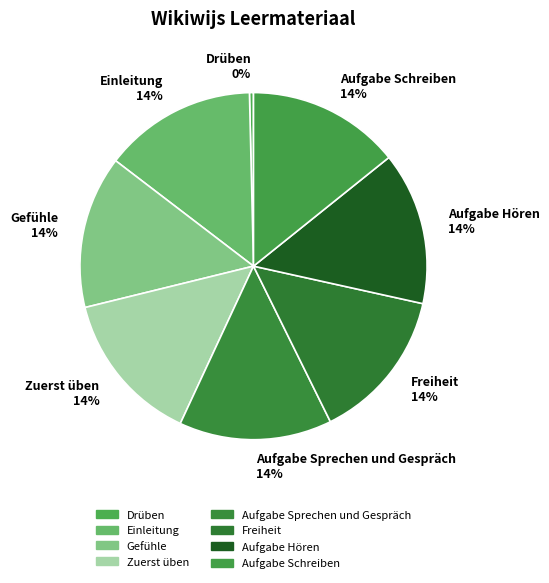

What is the smallest slice in the pie chart?

Drüben